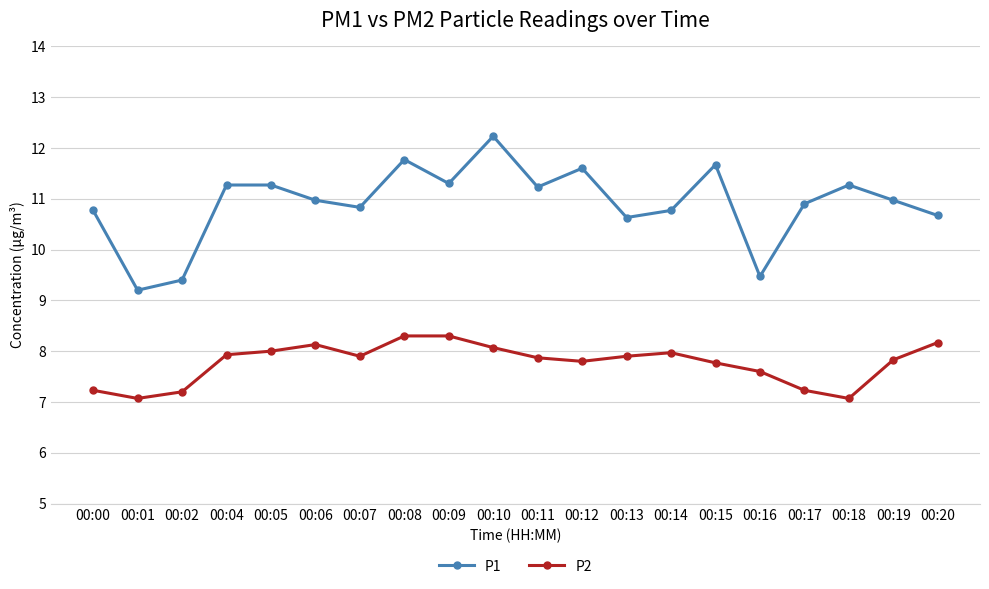

True or false: P1 has a value of 4.6 at 00:15.

False